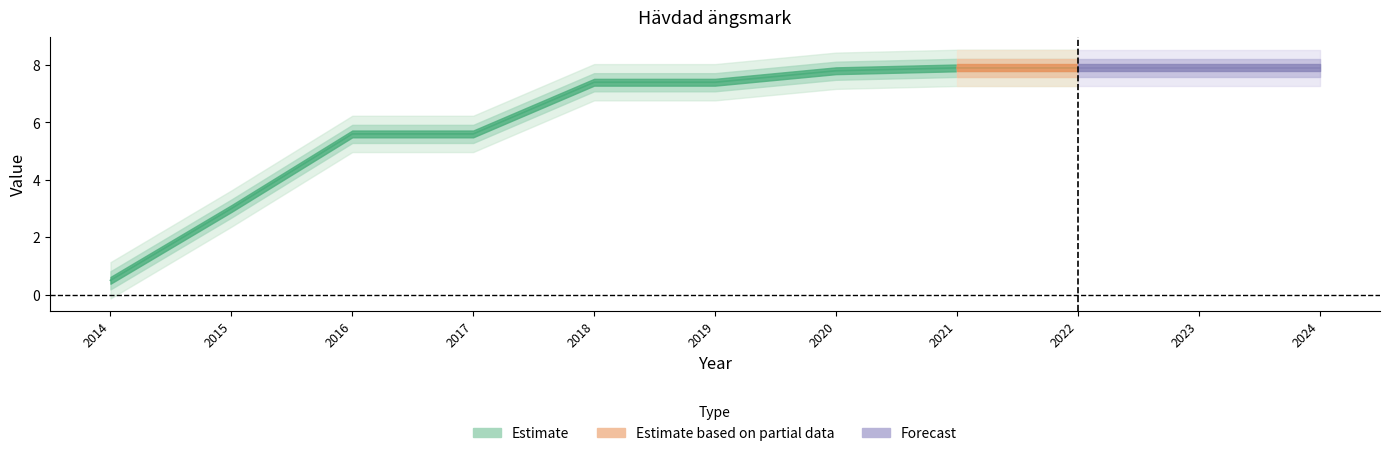

True or false: the data has more than 0 interior local peaks.

False